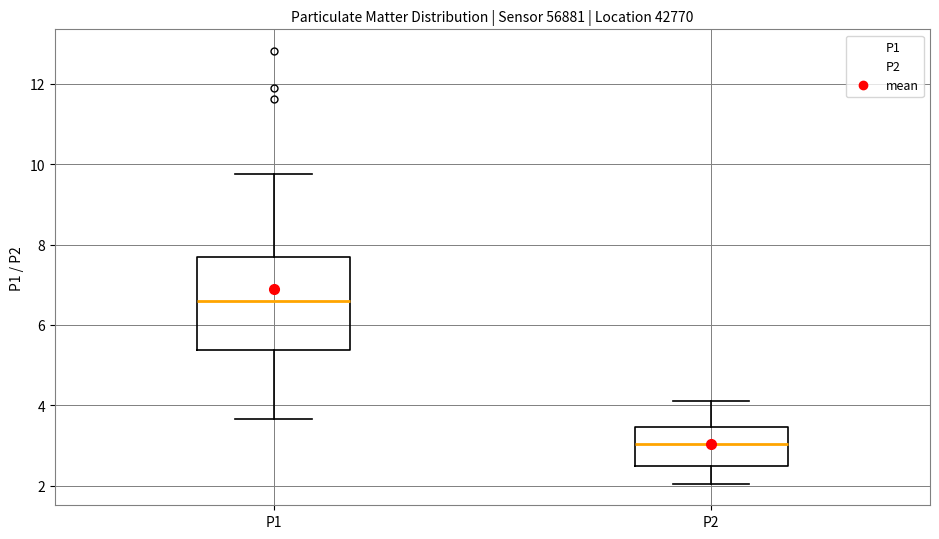

Reading left to right, read every box against the y-axis: the position of its median line, the range the box covers, and the ends of its whiskers. The values are not printed on the chart, so give them approximately, as read against the axis.

P1: median 6.6, box 5.4 to 7.6, whiskers 3.6 to 9.8
P2: median 3.0, box 2.6 to 3.4, whiskers 2.0 to 4.2